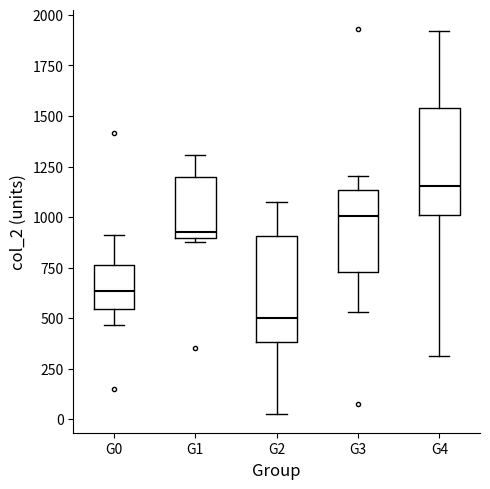

Reading left to right, read every box against the y-axis: the position of its median line, the range the box covers, and the ends of its whiskers. The values are not printed on the chart, so give them approximately, as read against the axis.

G0: median 650, box 550 to 750, whiskers 450 to 900
G1: median 950, box 900 to 1200, whiskers 900 (just below the box's lower edge) to 1300
G2: median 500, box 400 to 900, whiskers 50 to 1050
G3: median 1000, box 750 to 1150, whiskers 550 to 1200
G4: median 1150, box 1000 to 1550, whiskers 300 to 1900